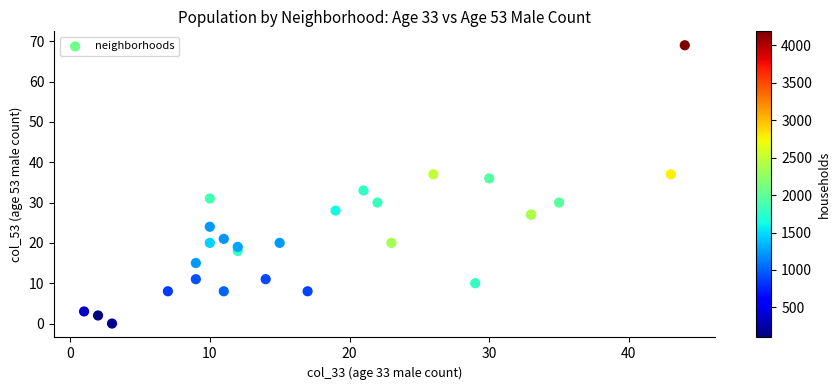

What Y value in the scatter plot is closest to 34?

33